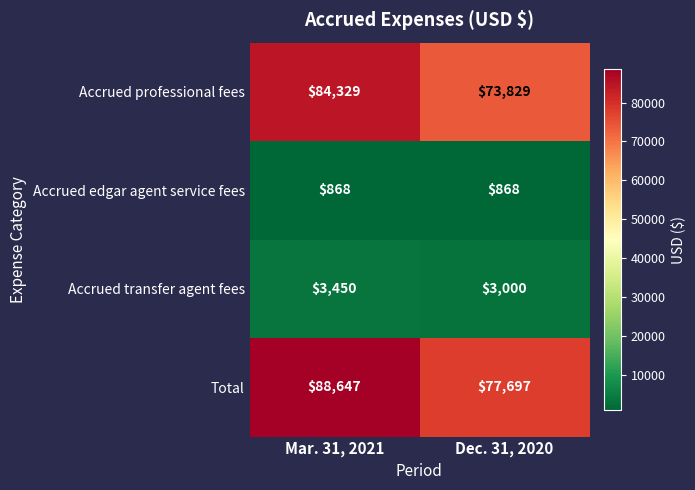

What is the sum of all Accrued transfer agent fees values?

6450